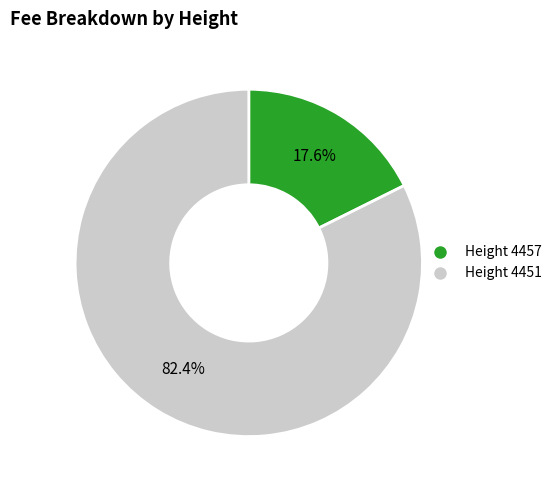

What portion of the pie excludes Height 4451?

17.6%